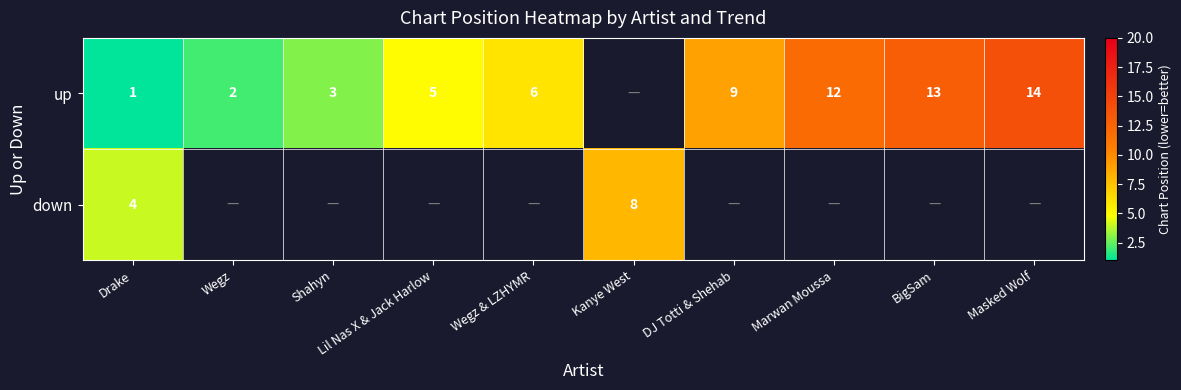

The up series shows 3 at Wegz & LZHYMR. True or false?

False